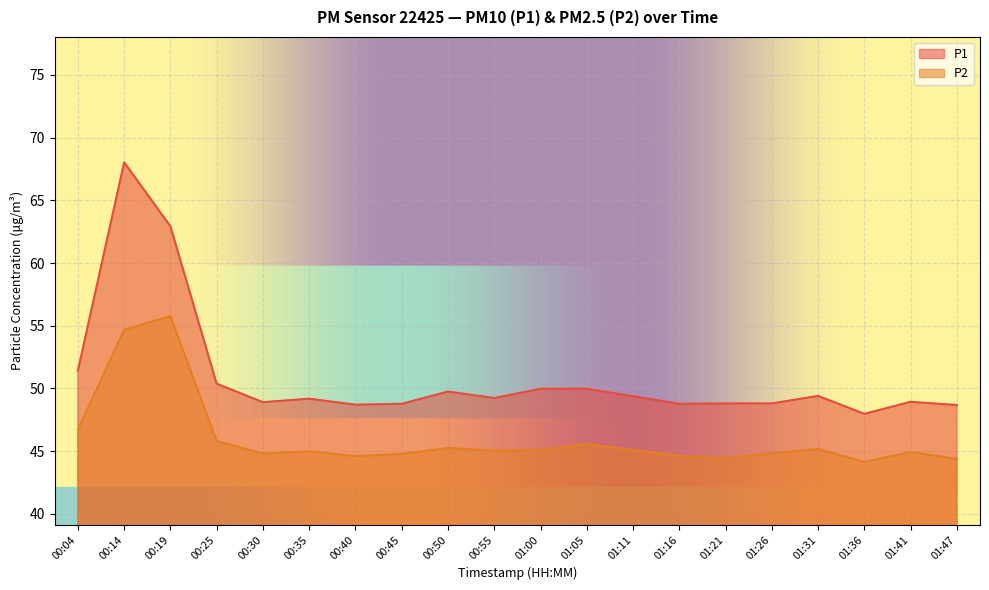

Count the number of categories in the chart.

20